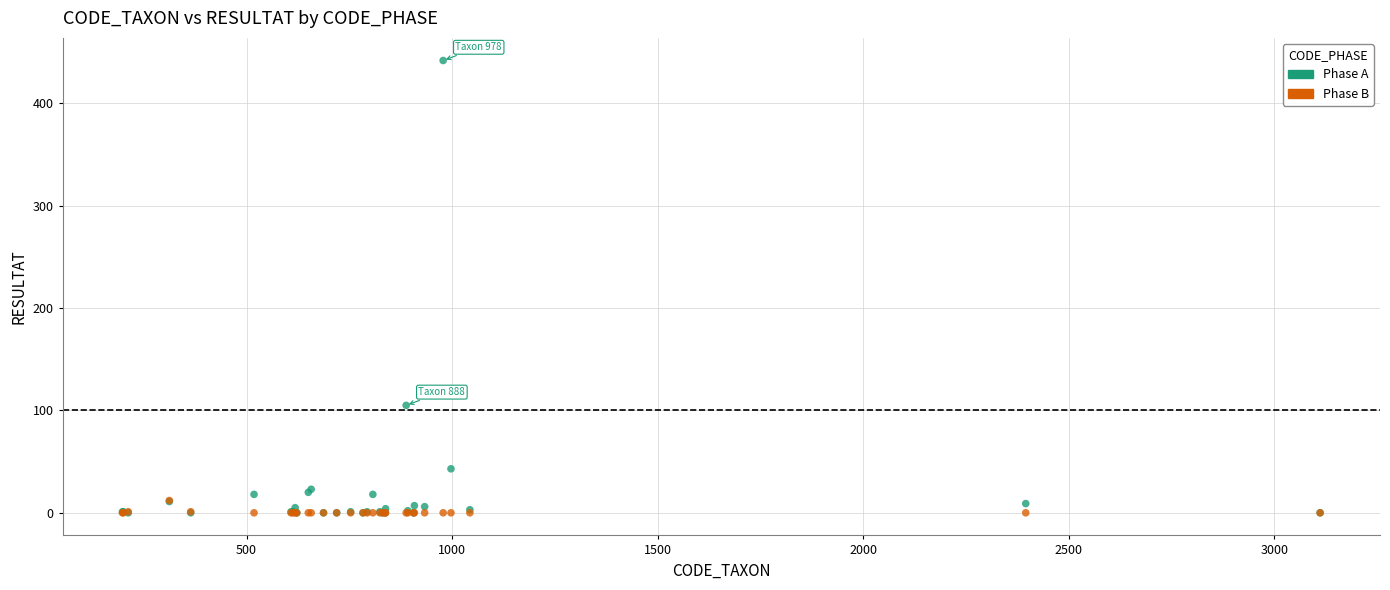

Across all series, what Y value is closest to 221?

105